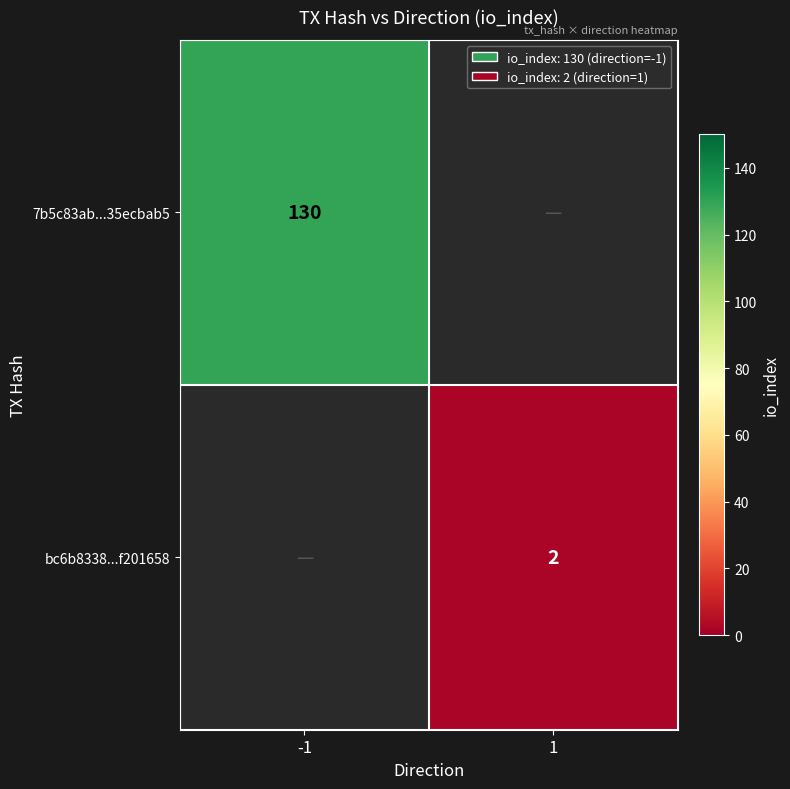

Count the number of categories in the chart.

2